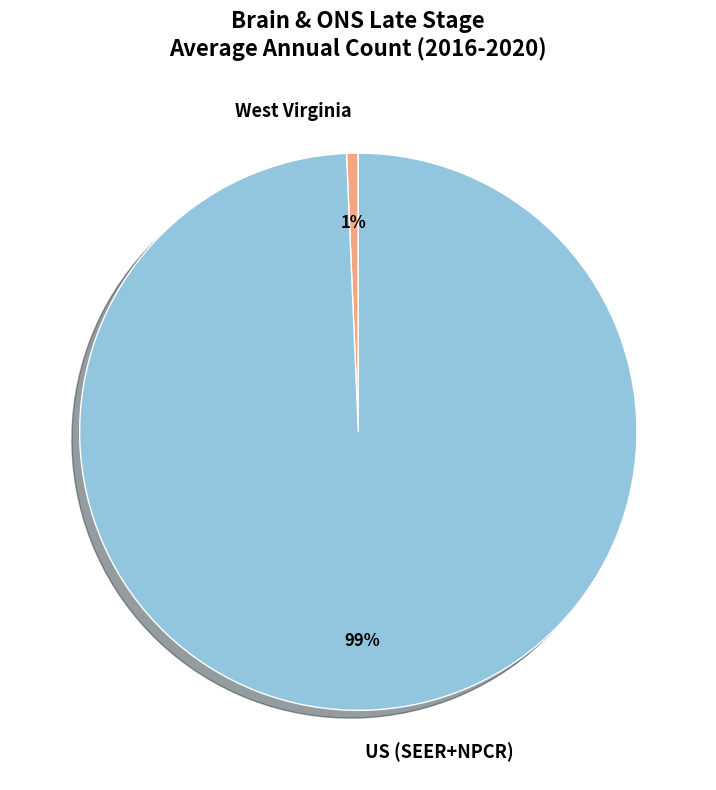

Between US (SEER+NPCR) and West Virginia, which is larger?

US (SEER+NPCR)